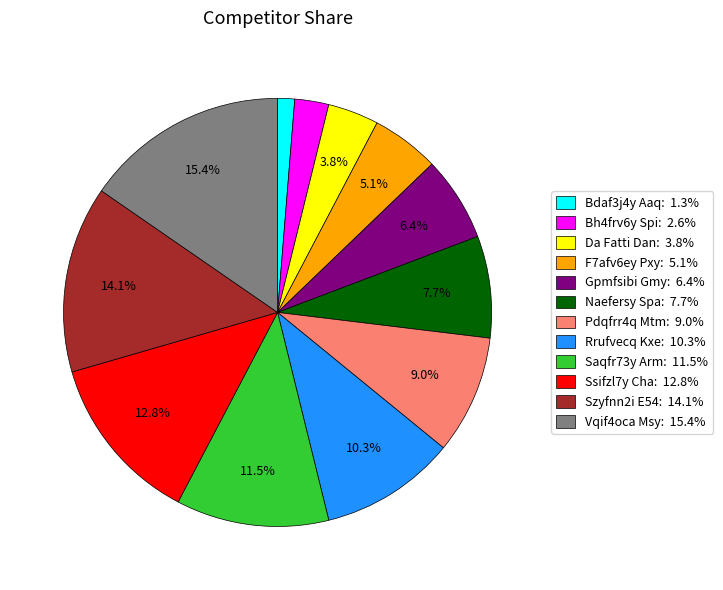

Is there a majority slice in this chart?

No